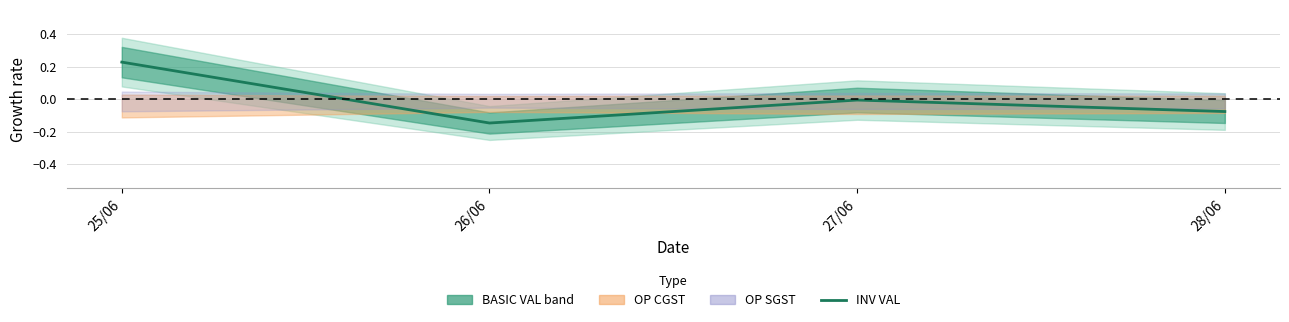

How many interior local peaks (higher than both neighbors) does the data have?

1